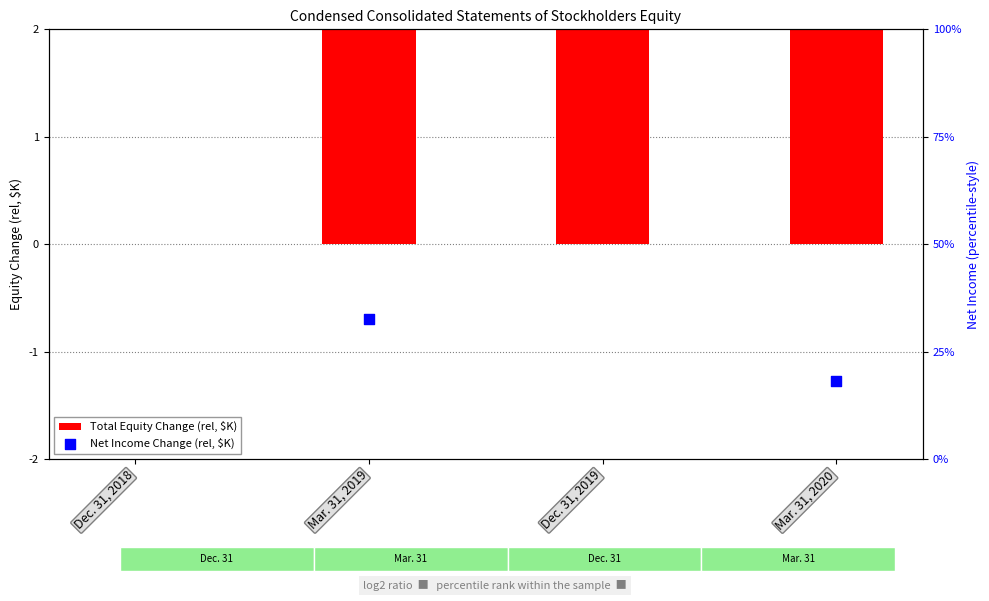

Which series contains the lowest Y value?

Net Income Change (rel, $K)